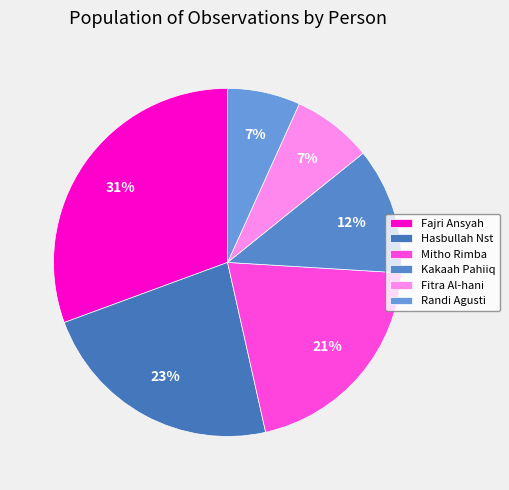

What is the change in value from Kakaah Pahiiq to Randi Agusti?

-517